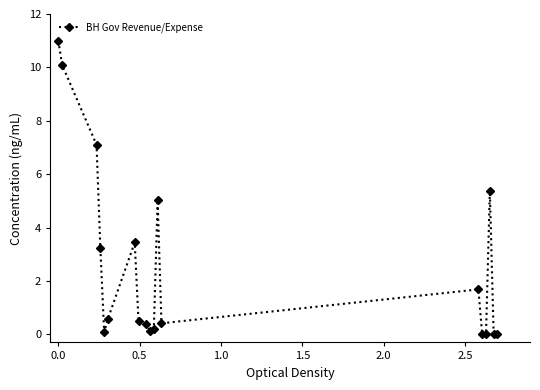

What is the average value?

2.6